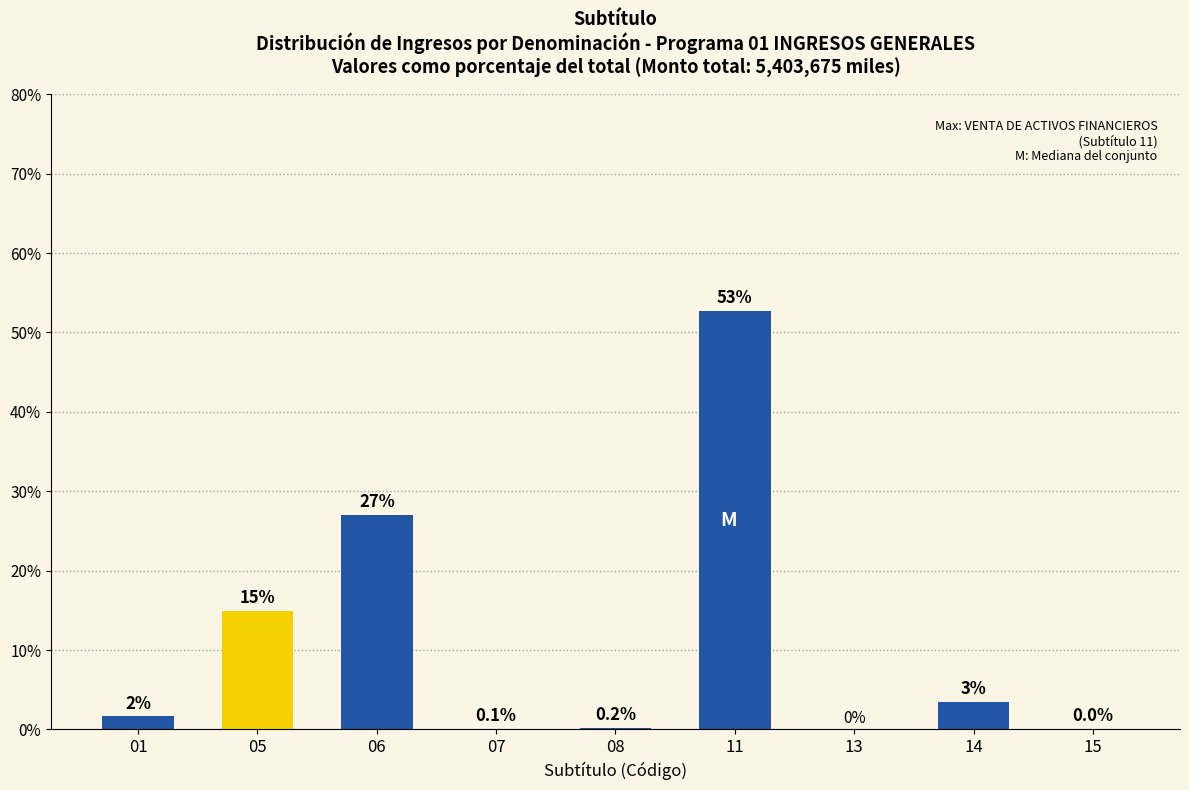

How many values exceed 1?

5